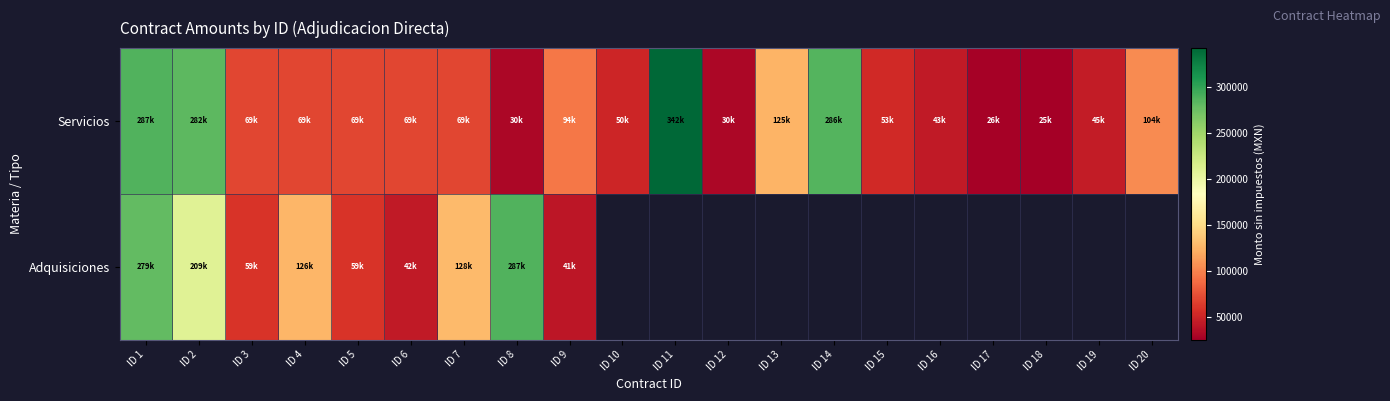

Which label corresponds to the largest value in the chart?

ID 11